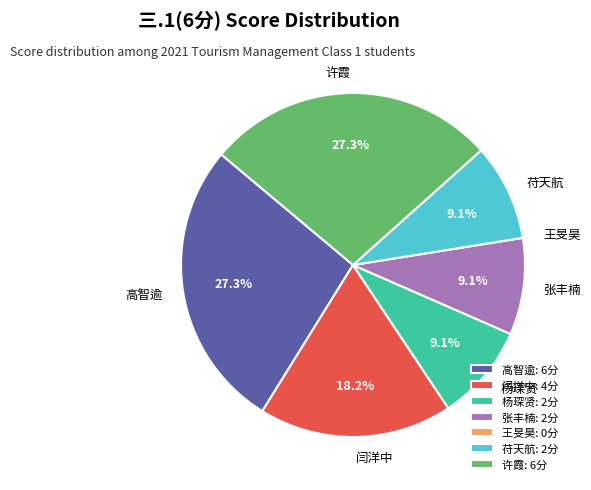

Does 张丰楠 account for over 50% of the chart?

No